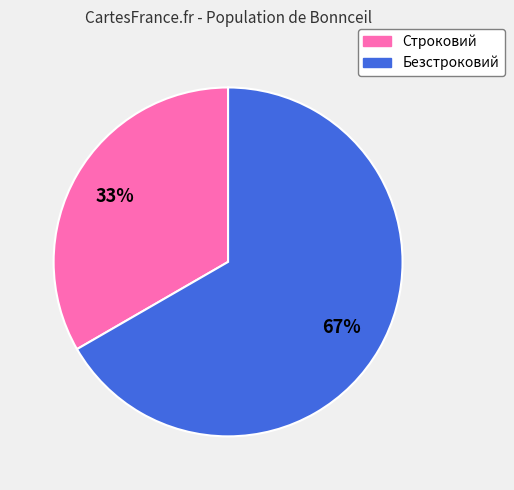

Which has a higher value, Безстроковий or Строковий?

Безстроковий